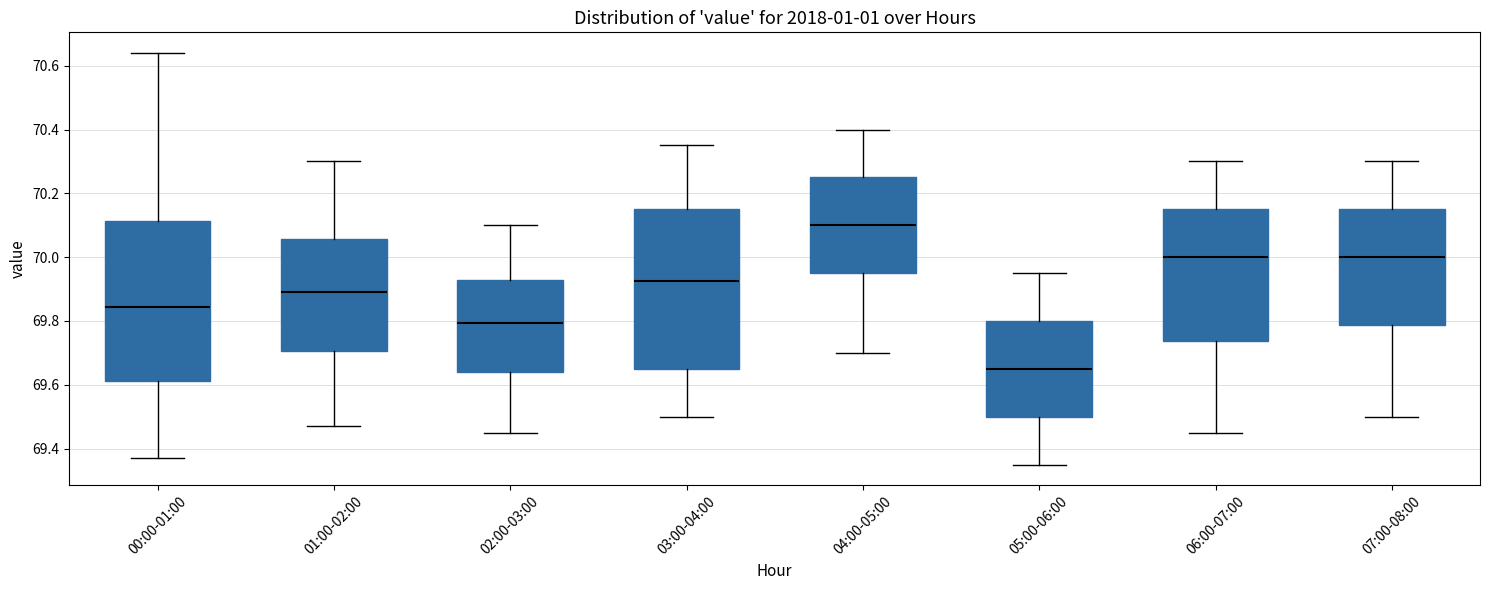

Reading left to right, transcribe this box plot: for each box, give where its median line is, the range the box spans, and where its two whiskers end, as read against the y-axis. The values are not printed on the chart, so give them approximately, as read against the axis.

00:00-01:00: median 69.84, box 69.62 to 70.12, whiskers 69.38 to 70.64
01:00-02:00: median 69.90, box 69.70 to 70.06, whiskers 69.48 to 70.30
02:00-03:00: median 69.80, box 69.64 to 69.92, whiskers 69.46 to 70.10
03:00-04:00: median 69.92, box 69.66 to 70.16, whiskers 69.50 to 70.36
04:00-05:00: median 70.10, box 69.96 to 70.26, whiskers 69.70 to 70.40
05:00-06:00: median 69.66, box 69.50 to 69.80, whiskers 69.36 to 69.96
06:00-07:00: median 70.00, box 69.74 to 70.16, whiskers 69.46 to 70.30
07:00-08:00: median 70.00, box 69.78 to 70.16, whiskers 69.50 to 70.30